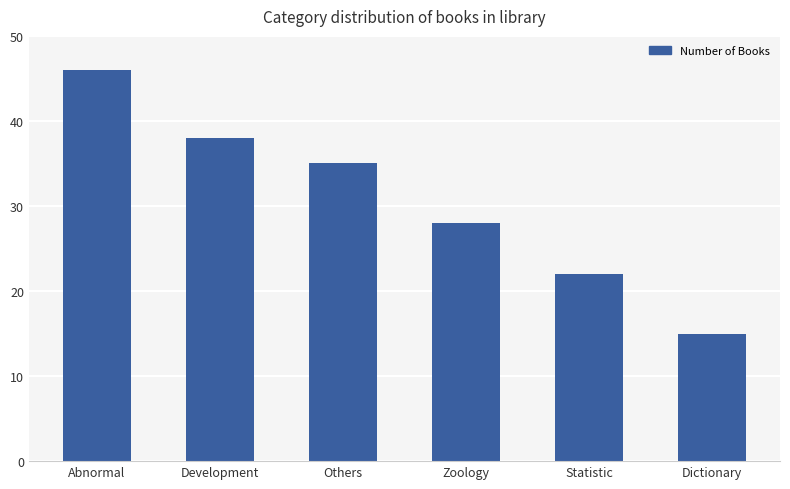

What is the value of the 5th bar from the left?

22